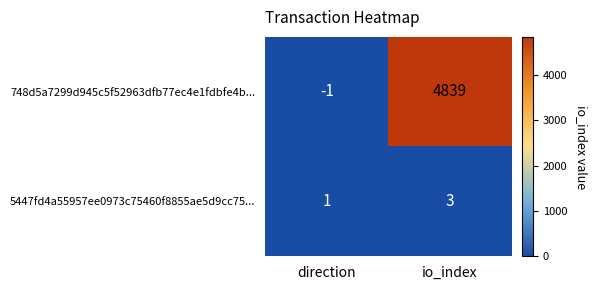

At which category is the sum across all series the highest?

io_index